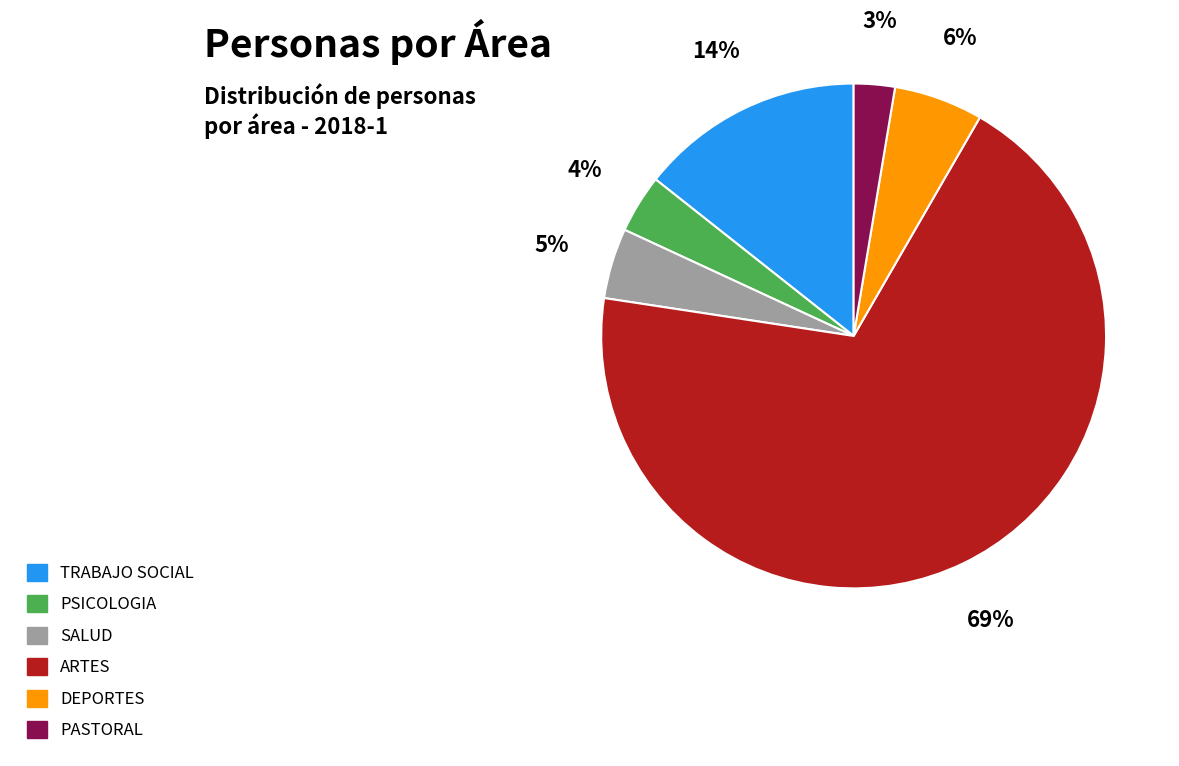

Is the sum of PSICOLOGIA and DEPORTES greater than half?

No